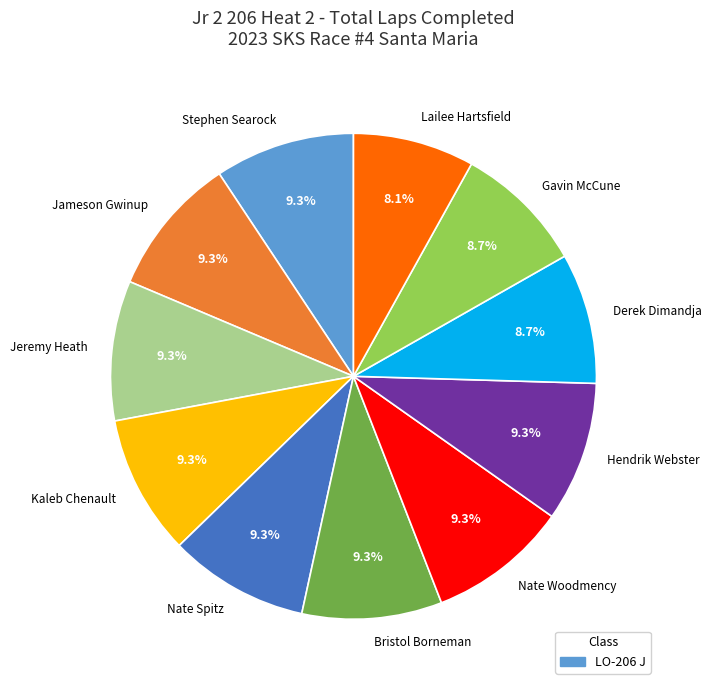

What portion of the pie excludes Nate Woodmency?

90.7%